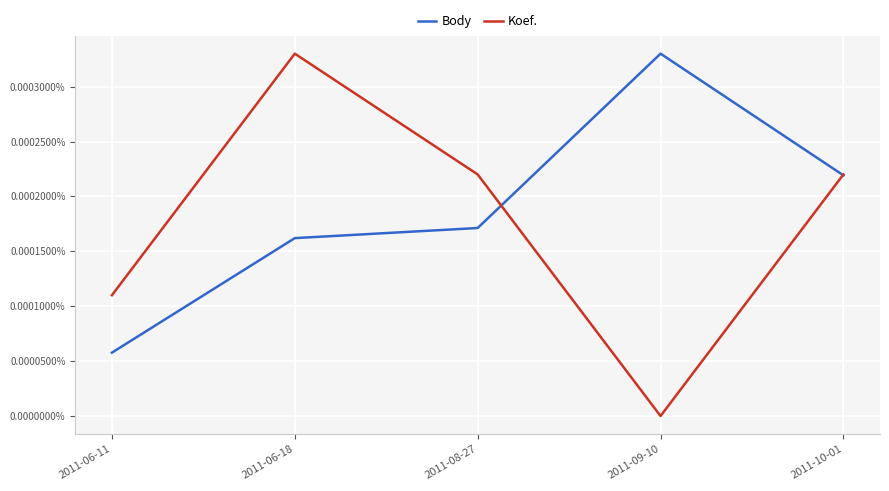

Which series has the largest total across all categories?

Body